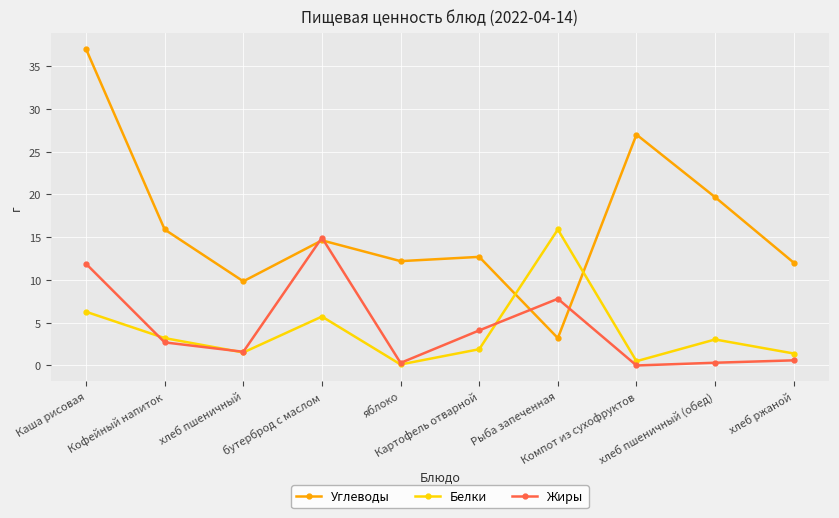

What is the spread (max minus min) of values at хлеб ржаной?

11.4